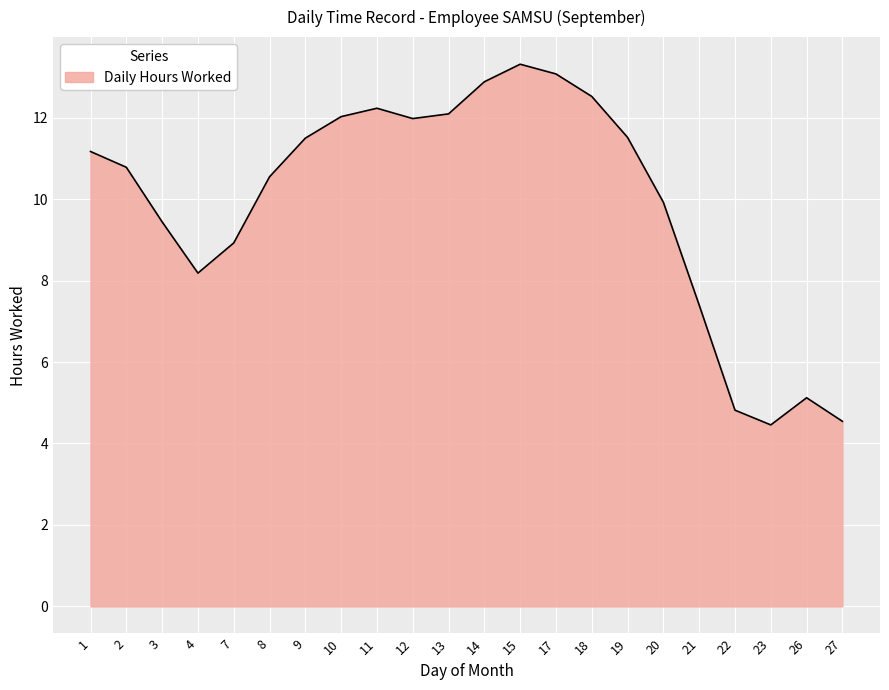

What is the smallest value displayed?

4.5